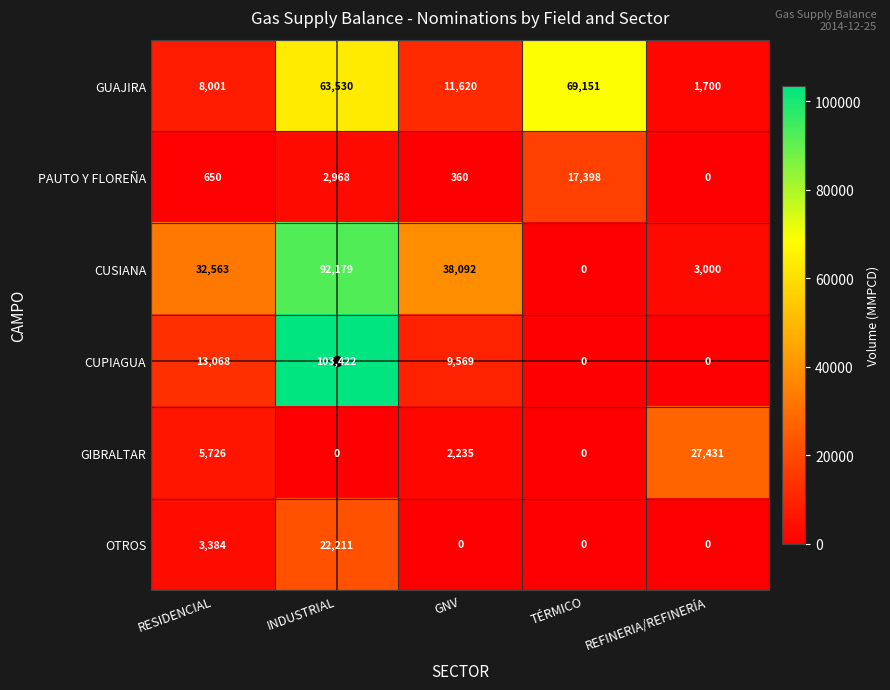

Count the number of categories in the chart.

5